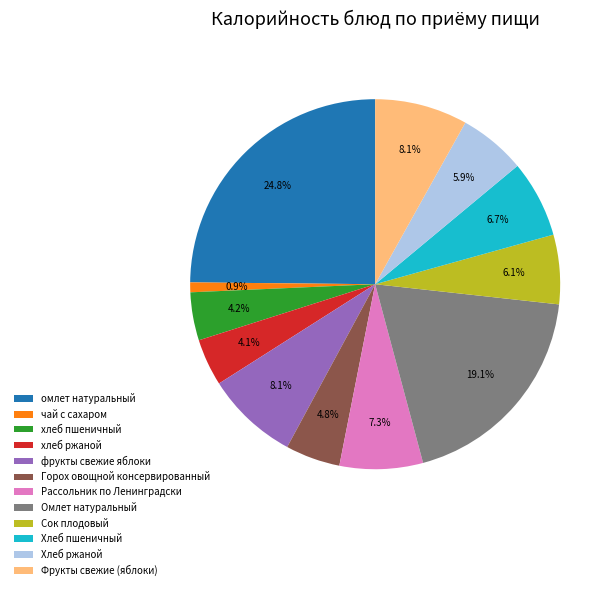

To the nearest percent, what is the difference between the largest and smallest slice percentages?

24%